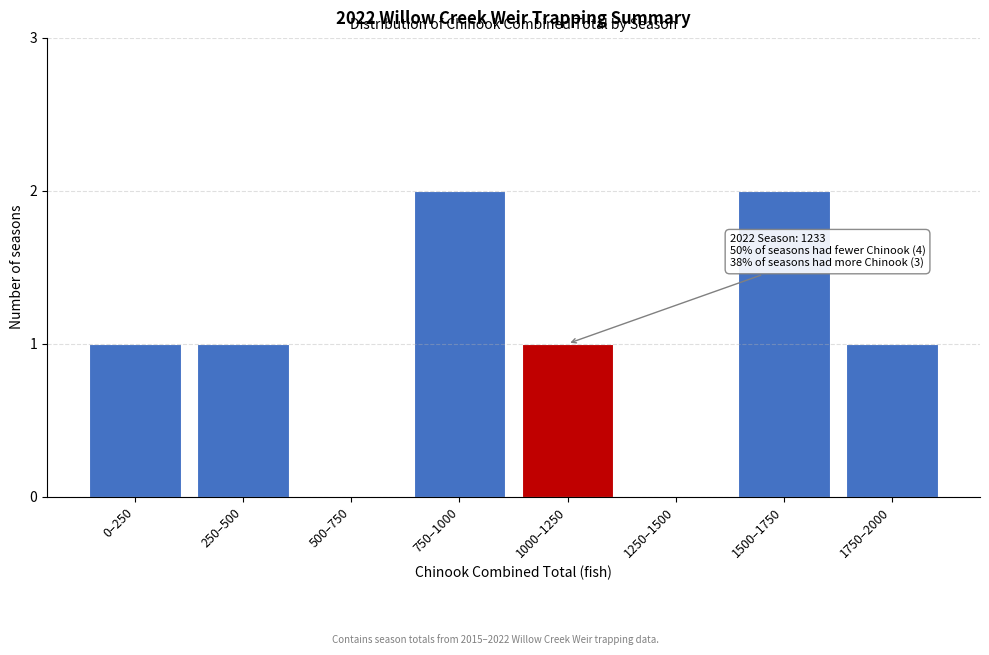

Reading left to right, list all the values displayed in this chart.

0–250=1	250–500=1	500–750=0	750–1000=2	1000–1250=1	1250–1500=0	1500–1750=2	1750–2000=1